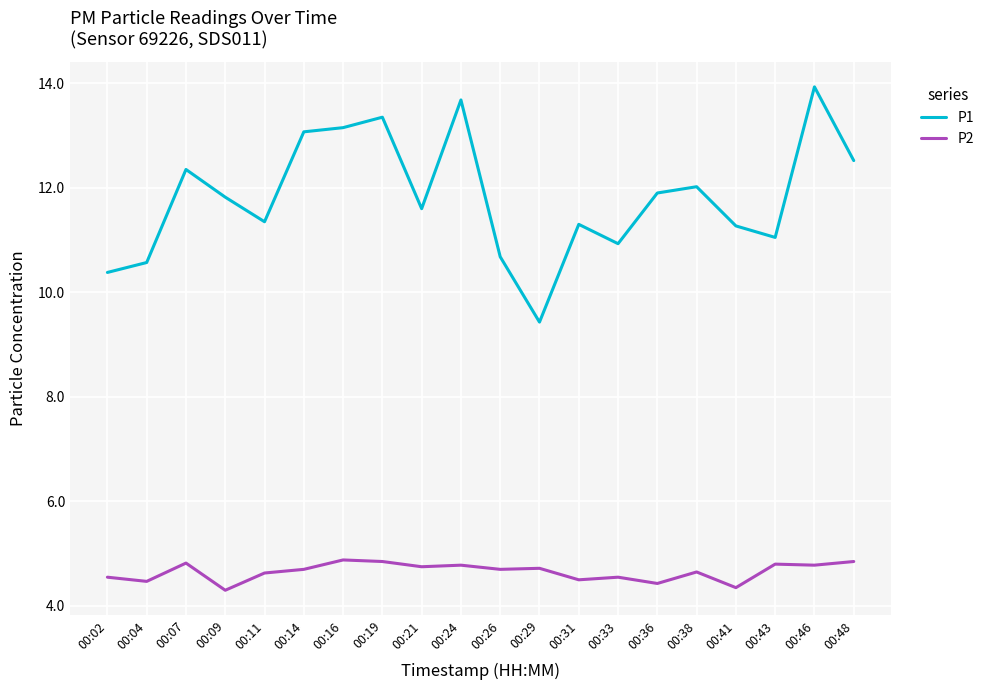

Where is the first local maximum for P1?

00:07